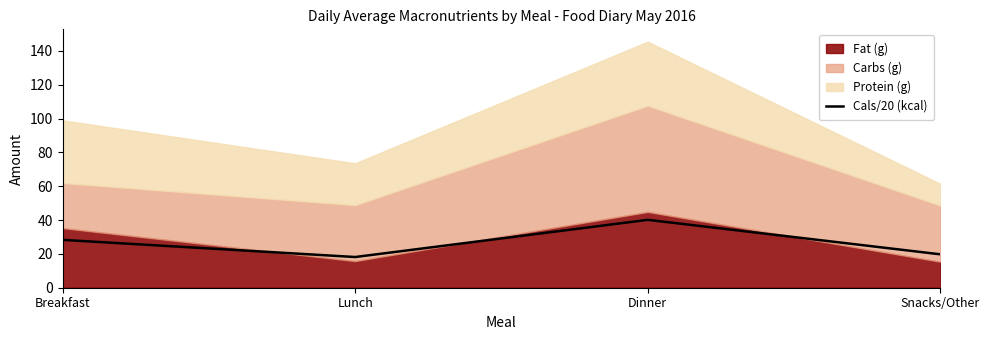

Rank the categories by value from lowest to highest.

Lunch, Snacks/Other, Breakfast, Dinner